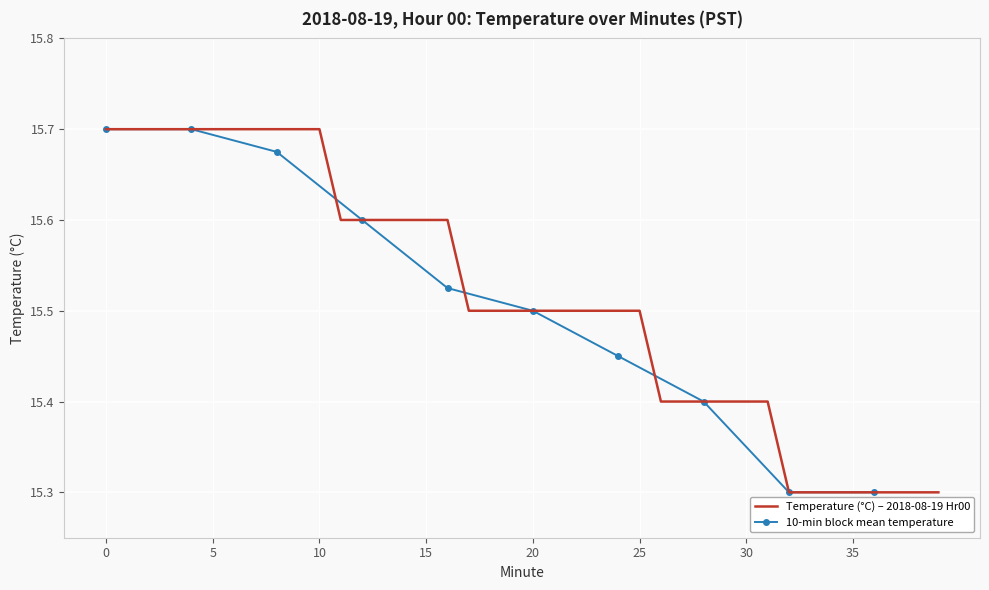

What is the maximum value shown in the chart?

15.7